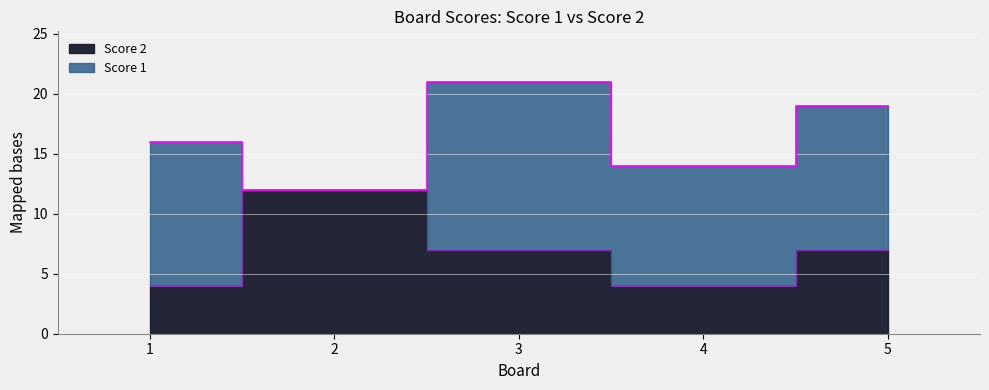

Where is the data nearest to the value 8?

3